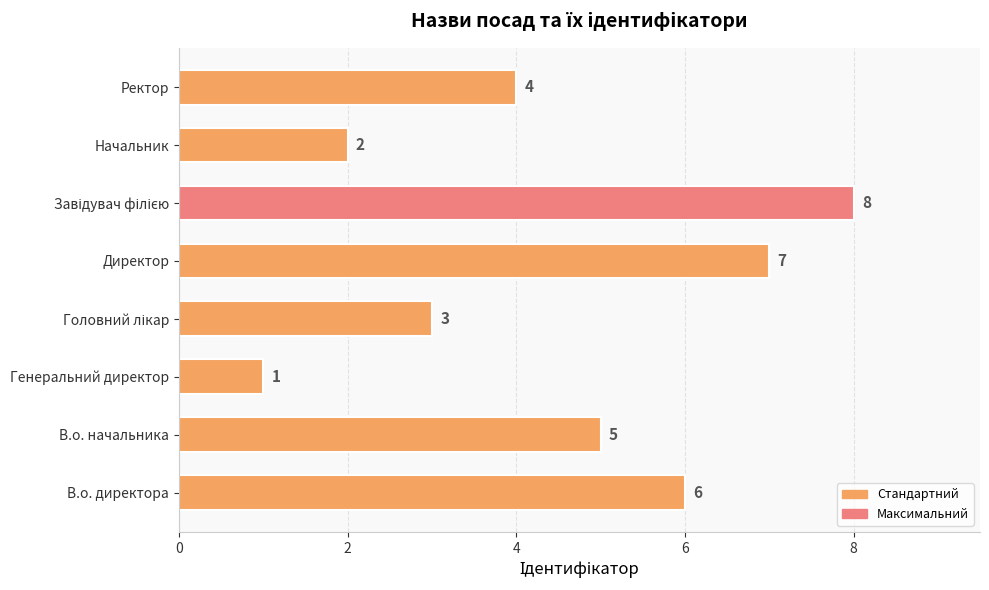

What is the difference between the maximum and minimum values?

7